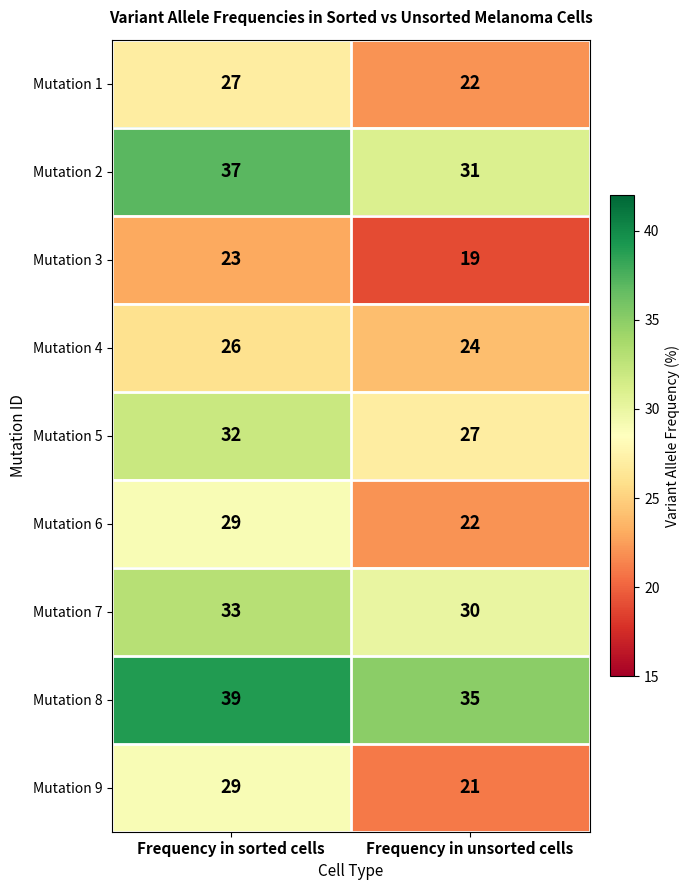

What is the difference between the Mutation 5 values at Frequency in sorted cells and Frequency in unsorted cells?

5